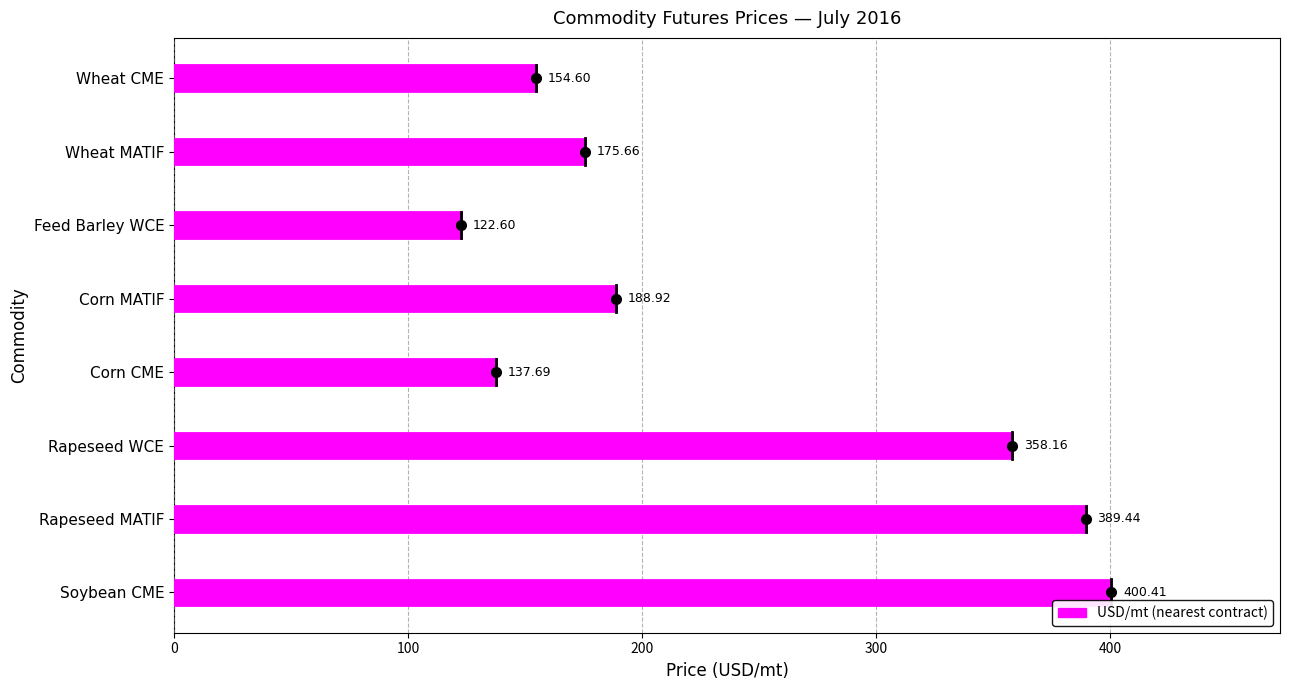

What is the average value?

240.9